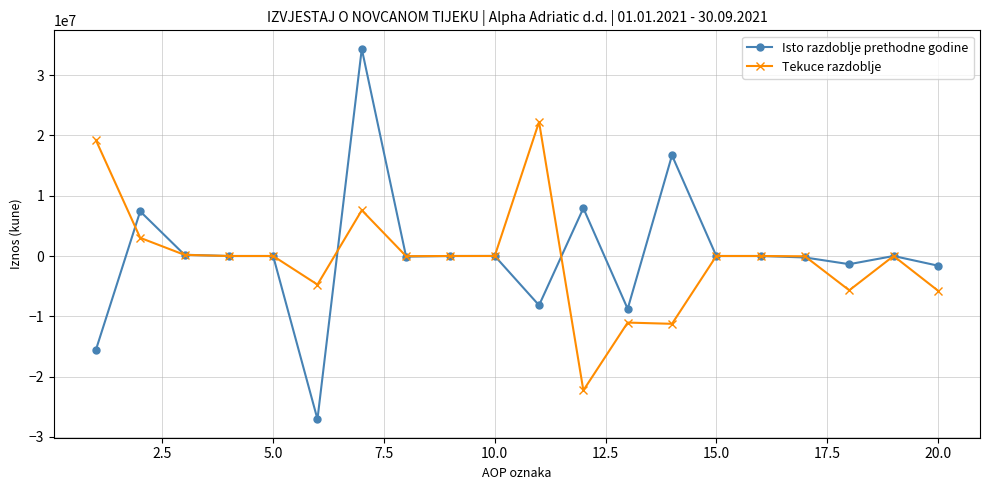

What is the minimum value for Isto razdoblje prethodne godine?

-27074771